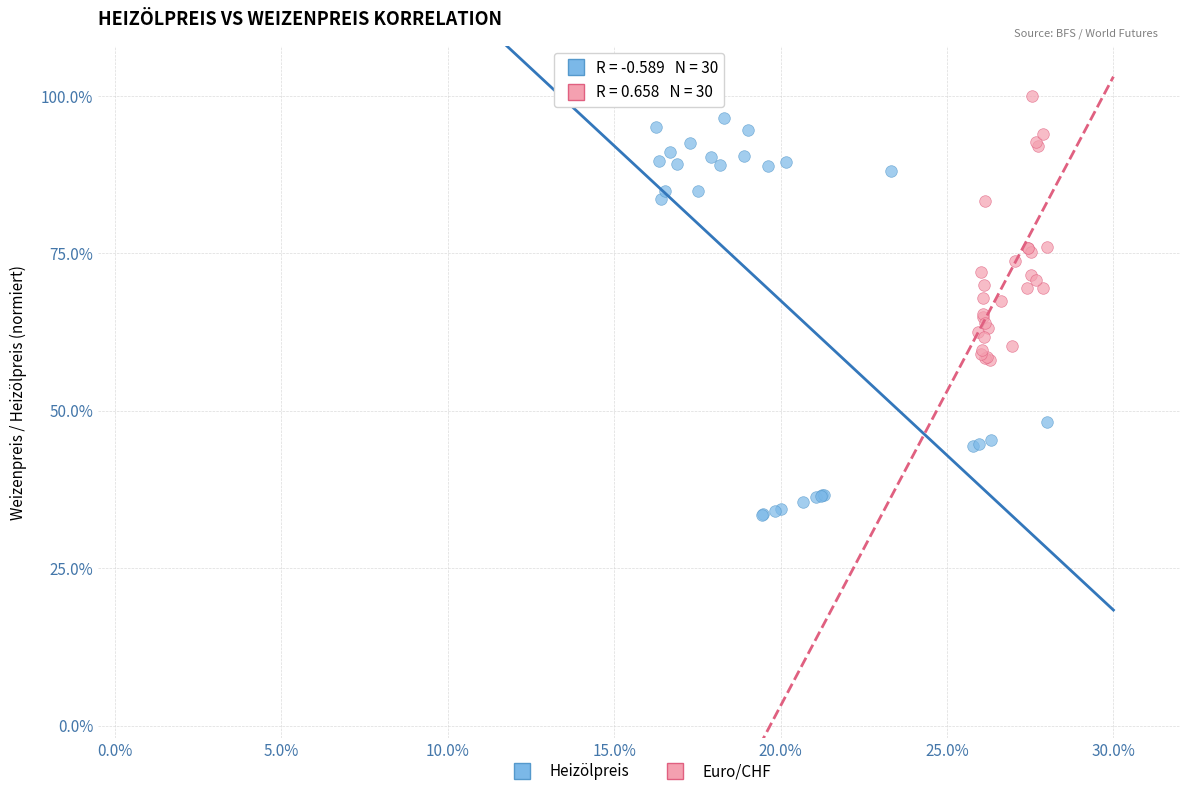

Which series has the largest Y range (max minus min)?

Heizölpreis